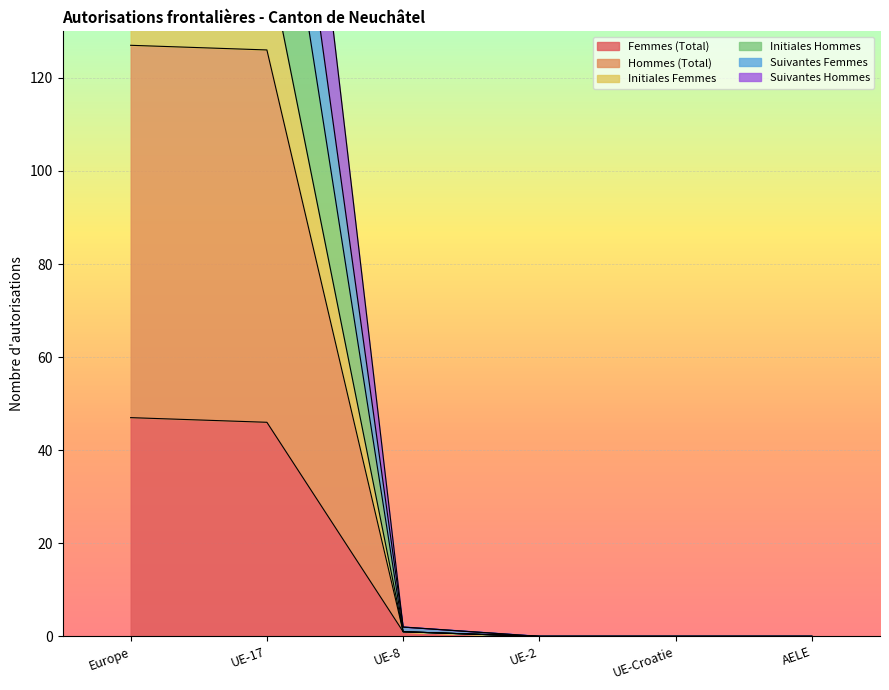

At which label does Femmes (Total) first exceed 1?

Europe